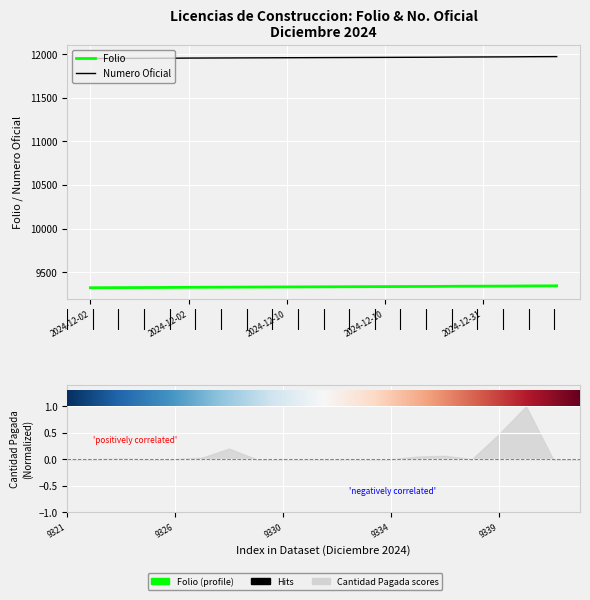

What is the sum of the Folio values at 2024-12-19 and 2024-12-10?

18672